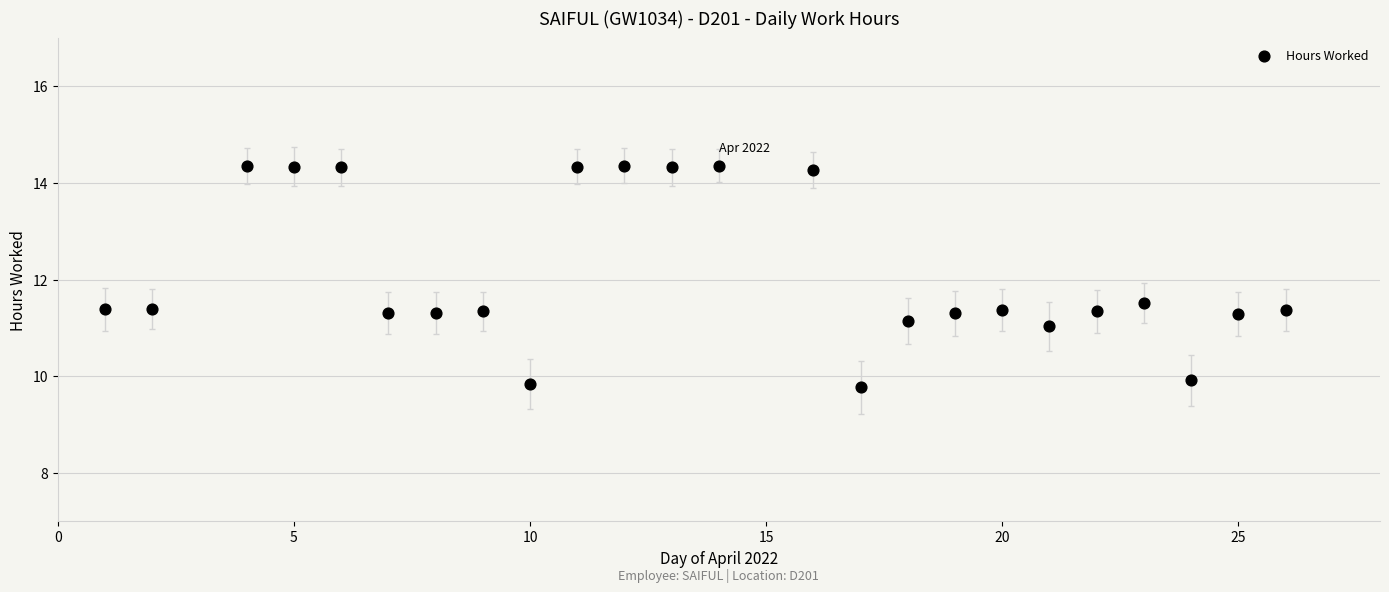

What is the range of Y values (max minus min)?

4.6